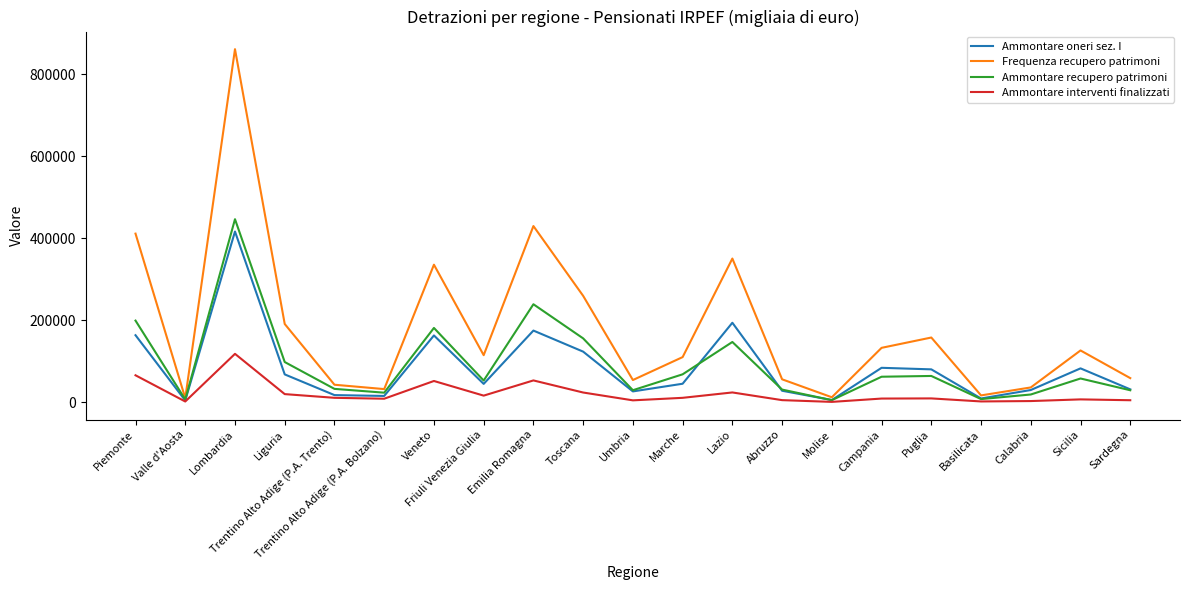

Is it true that Ammontare oneri sez. I equals 254742 at Emilia Romagna?

False